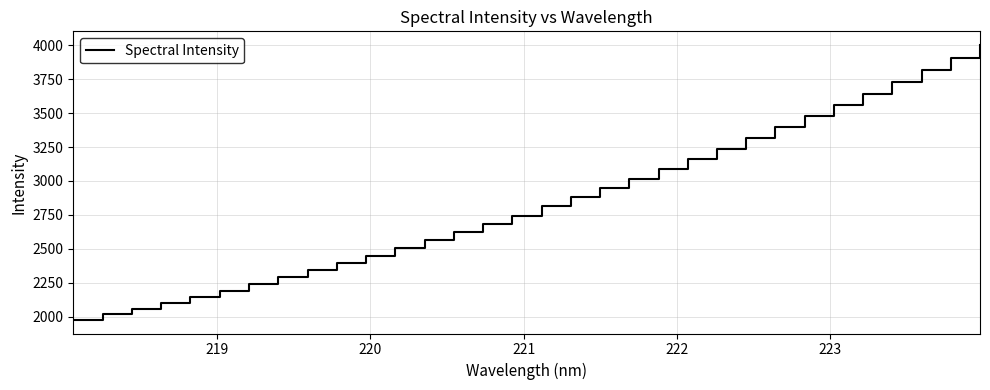

What is the difference between the maximum and minimum values?

2025.7